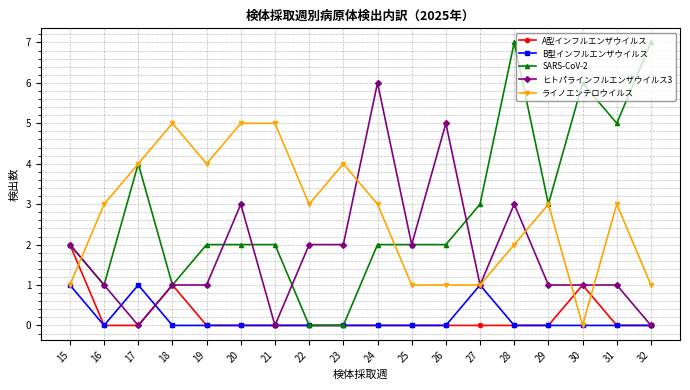

At which category is the sum across all series the highest?

28